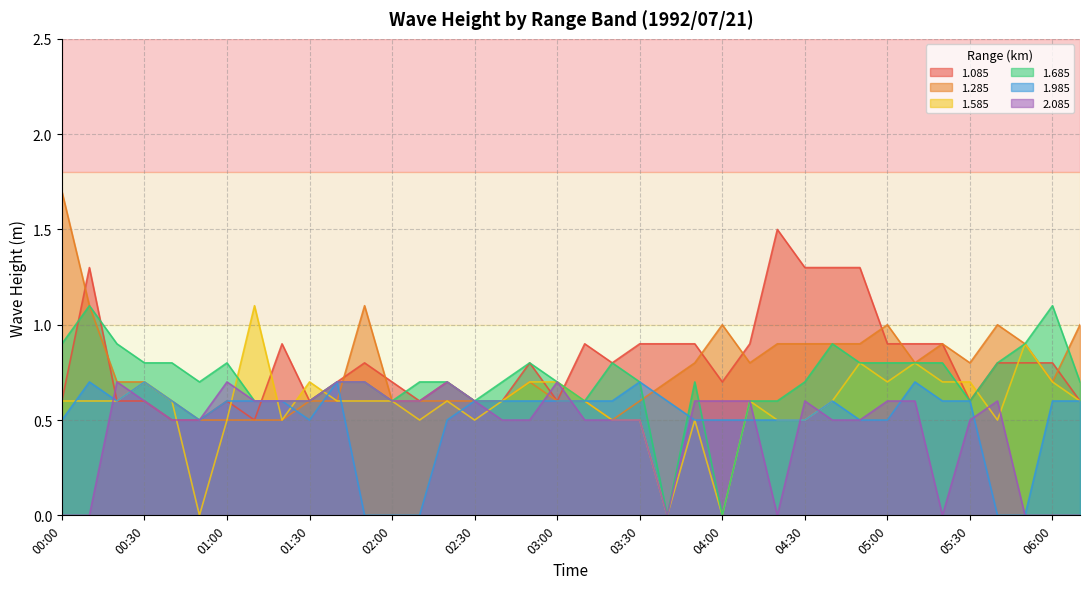

What is the difference between the 1.685 values at 00:50 and 01:00?

0.1